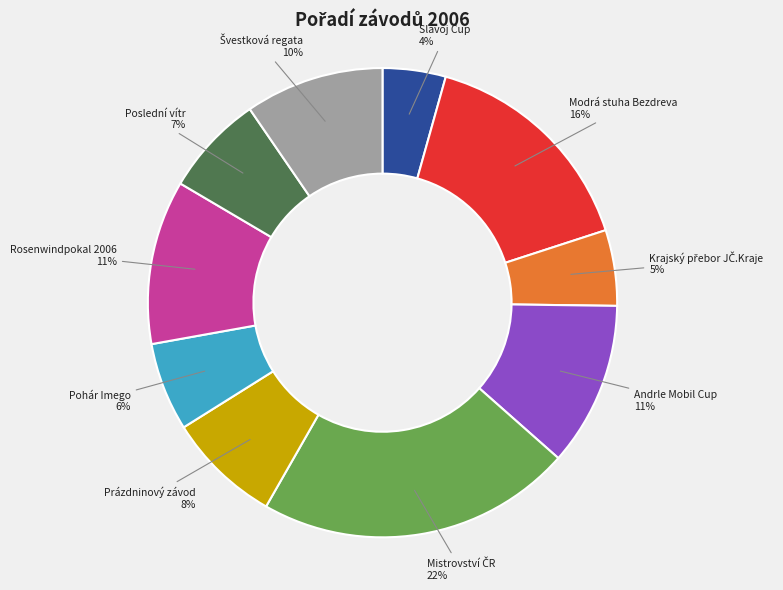

What is the smallest slice in the pie chart?

Slavoj Cup